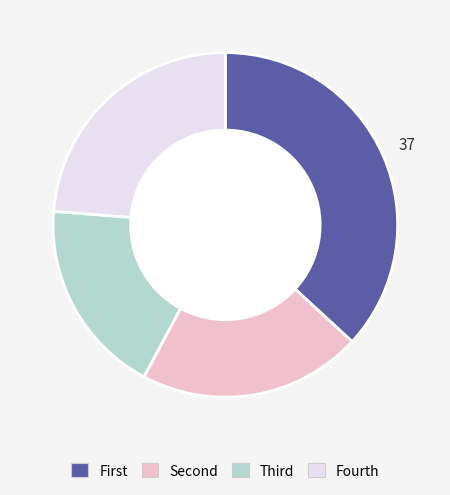

True or false: Fourth accounts for 24% of the total.

True